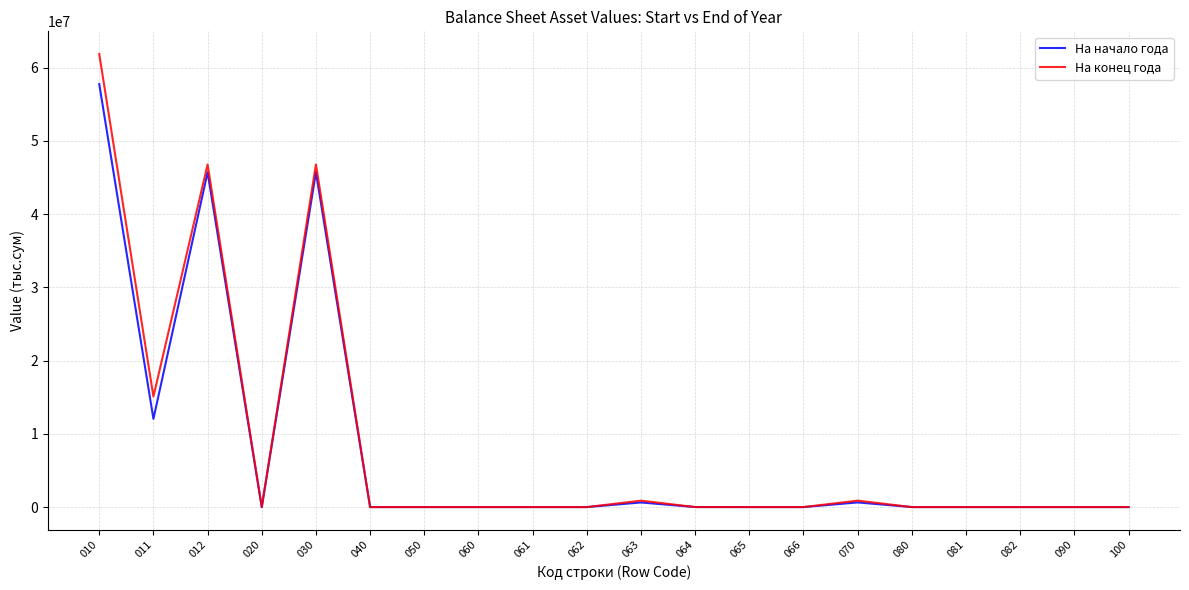

What is the sum of all На начало года values?

162463090.7